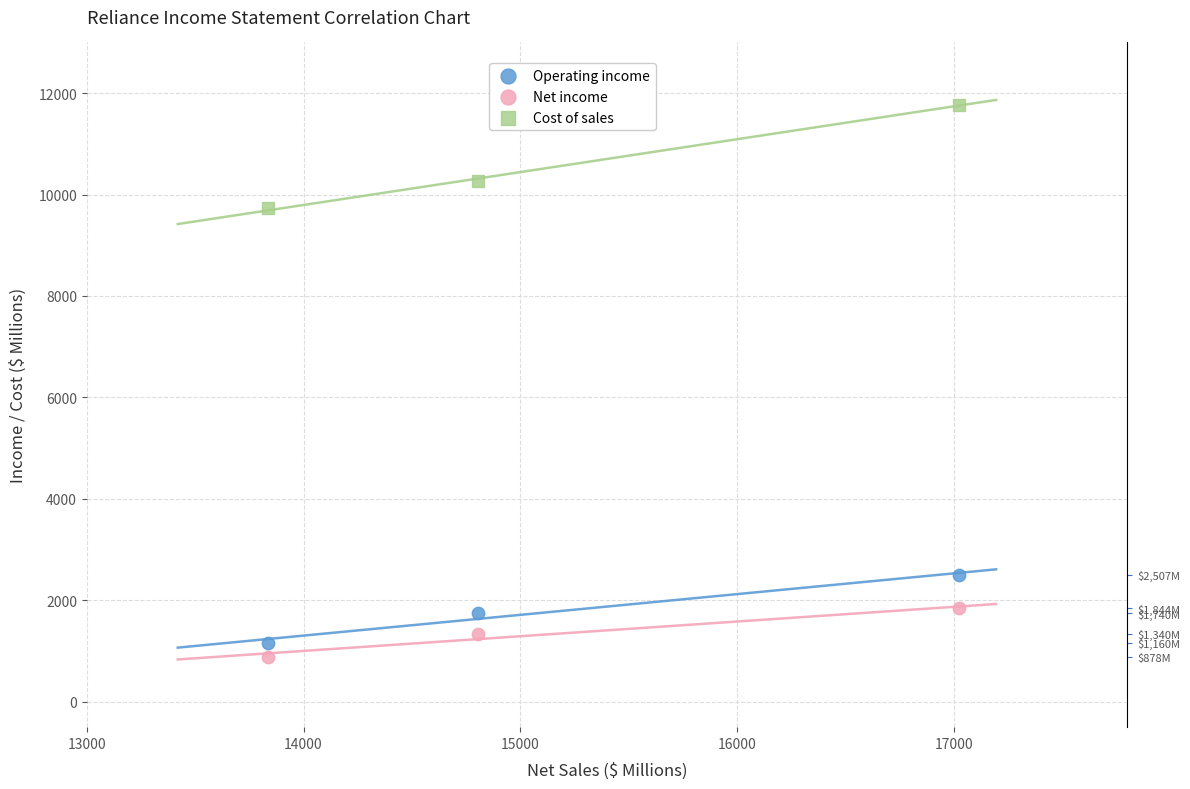

Which series contains the highest Y value?

Cost of sales